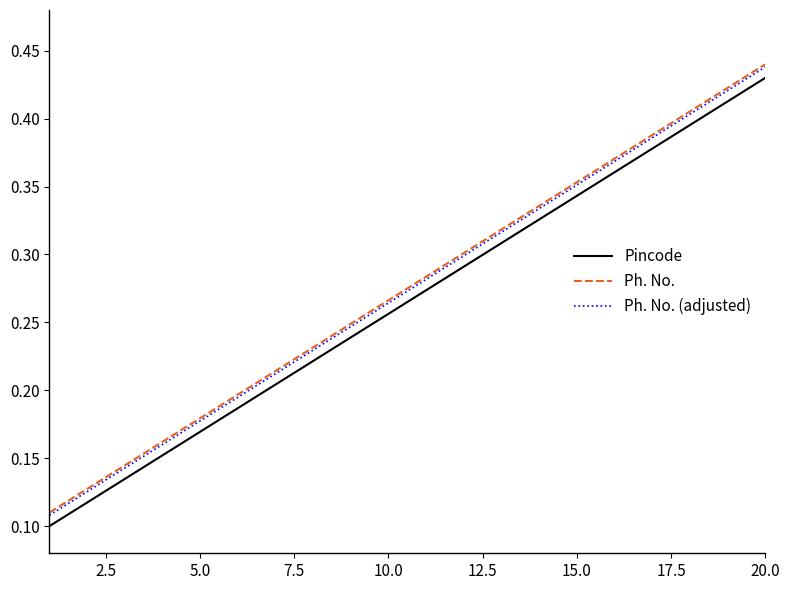

True or false: Ph. No. (adjusted) and Pincode cross at least once.

False